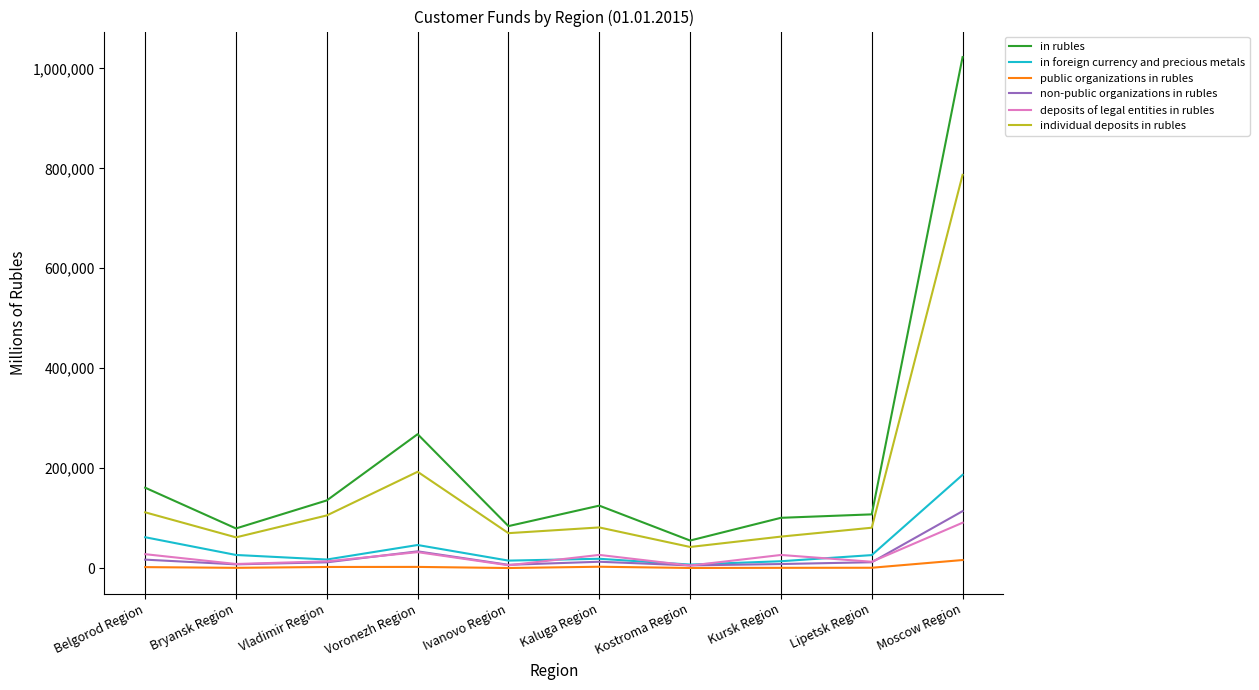

Which series has the largest range (max minus min)?

in rubles